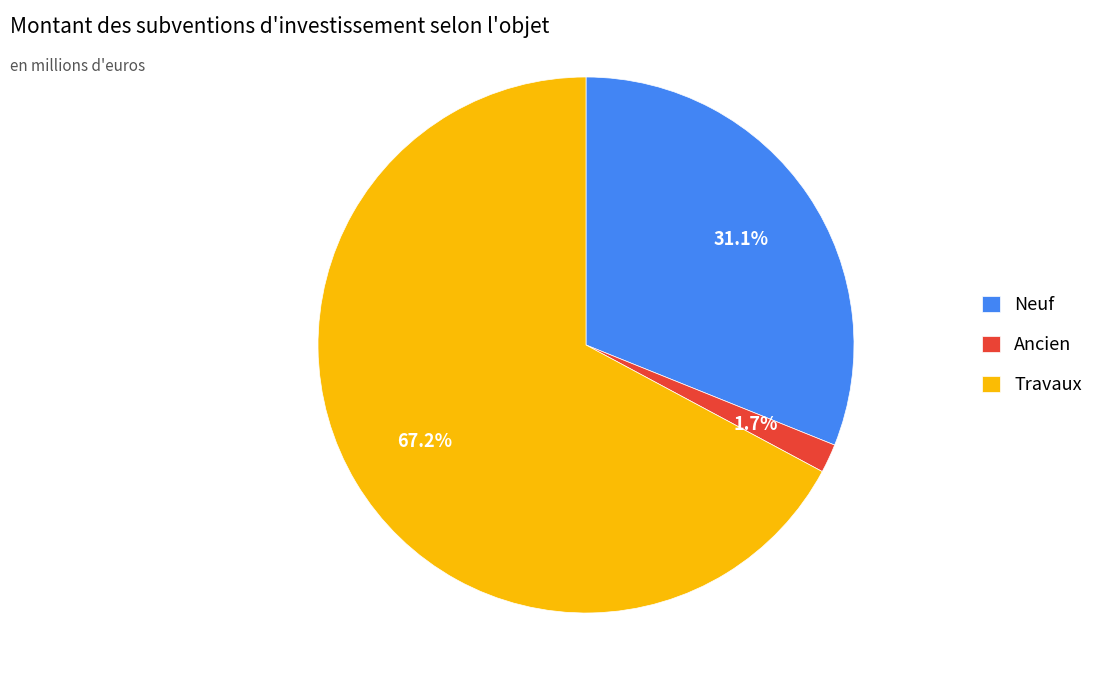

Which category has the biggest portion of the pie?

Travaux